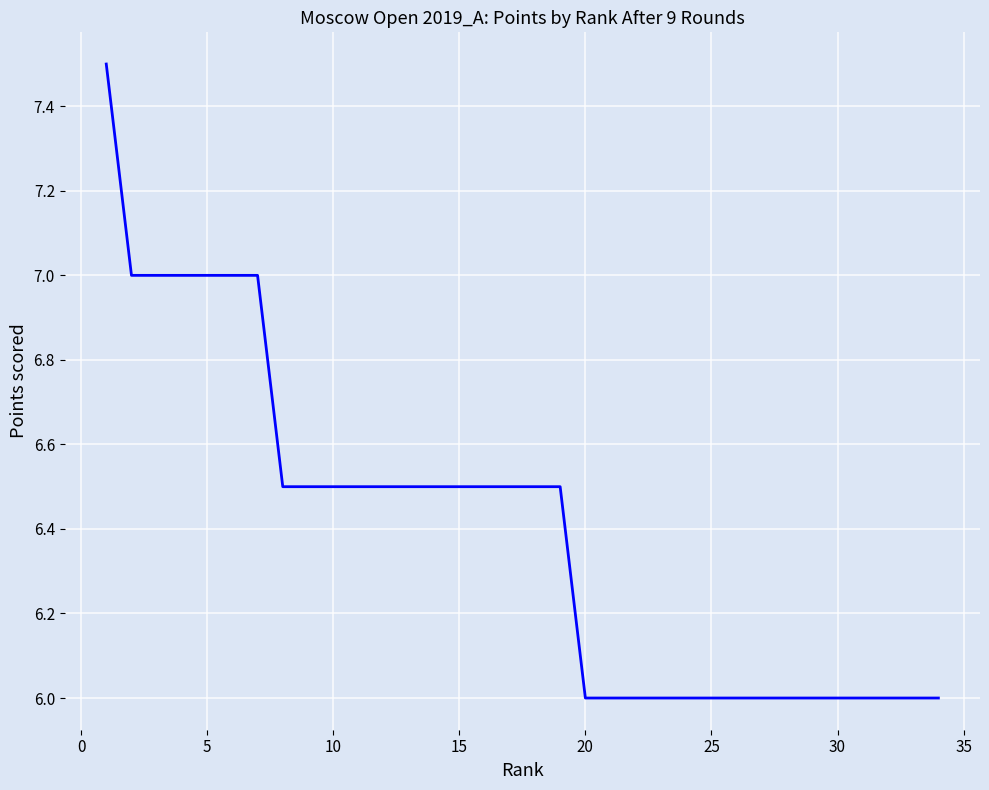

What is the difference between the maximum and minimum values?

1.5